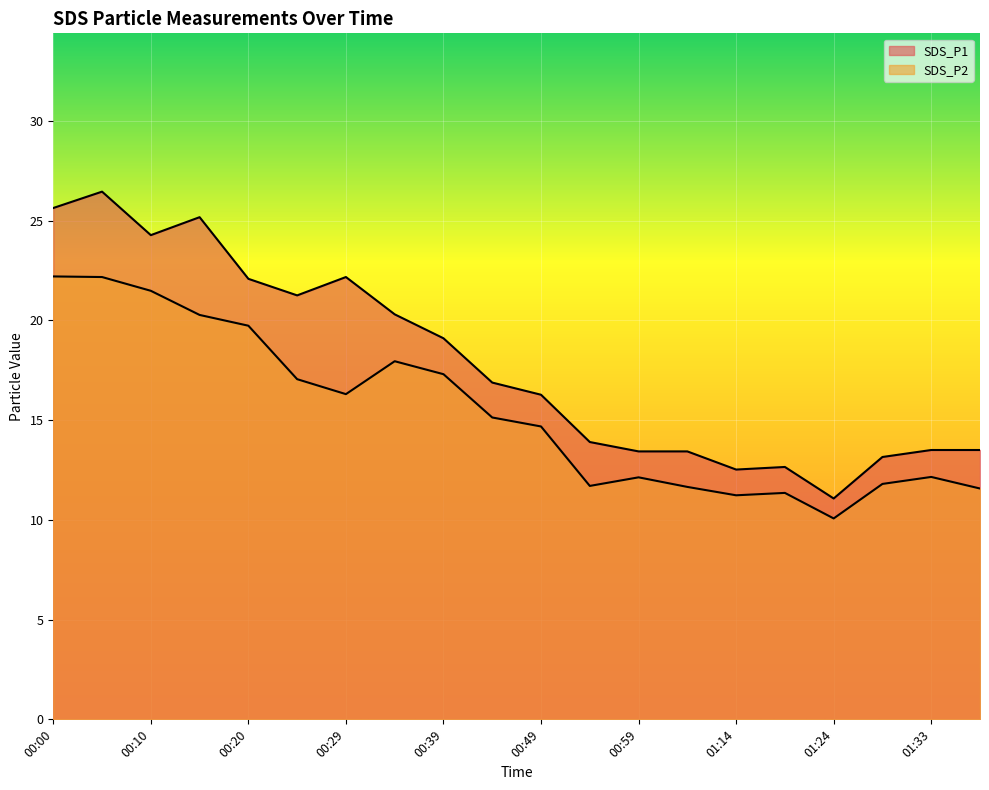

Reading left to right, list all the values displayed in this chart.

SDS_P1: 25.6	26.4	24.3	25.2	22.1	21.2	22.2	20.3	19.1	16.9	16.3	13.9	13.4	13.4	12.5	12.7	11.1	13.2	13.5	13.5
SDS_P2: 22.2	22.2	21.5	20.3	19.7	17.1	16.3	17.9	17.3	15.1	14.7	11.7	12.1	11.7	11.2	11.3	10.1	11.8	12.2	11.6